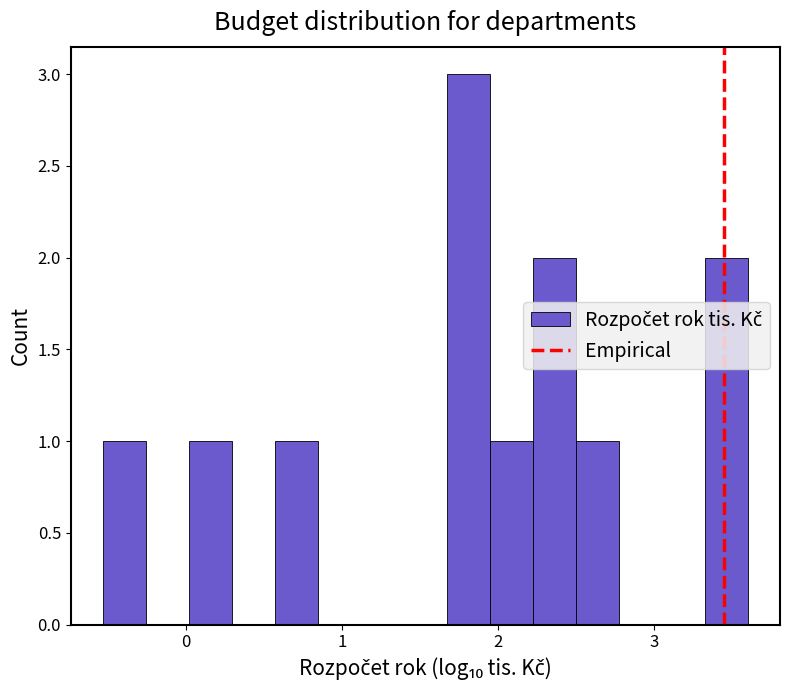

Read against the x-axis, roughly where is the centre of the tallest bar?

1.8